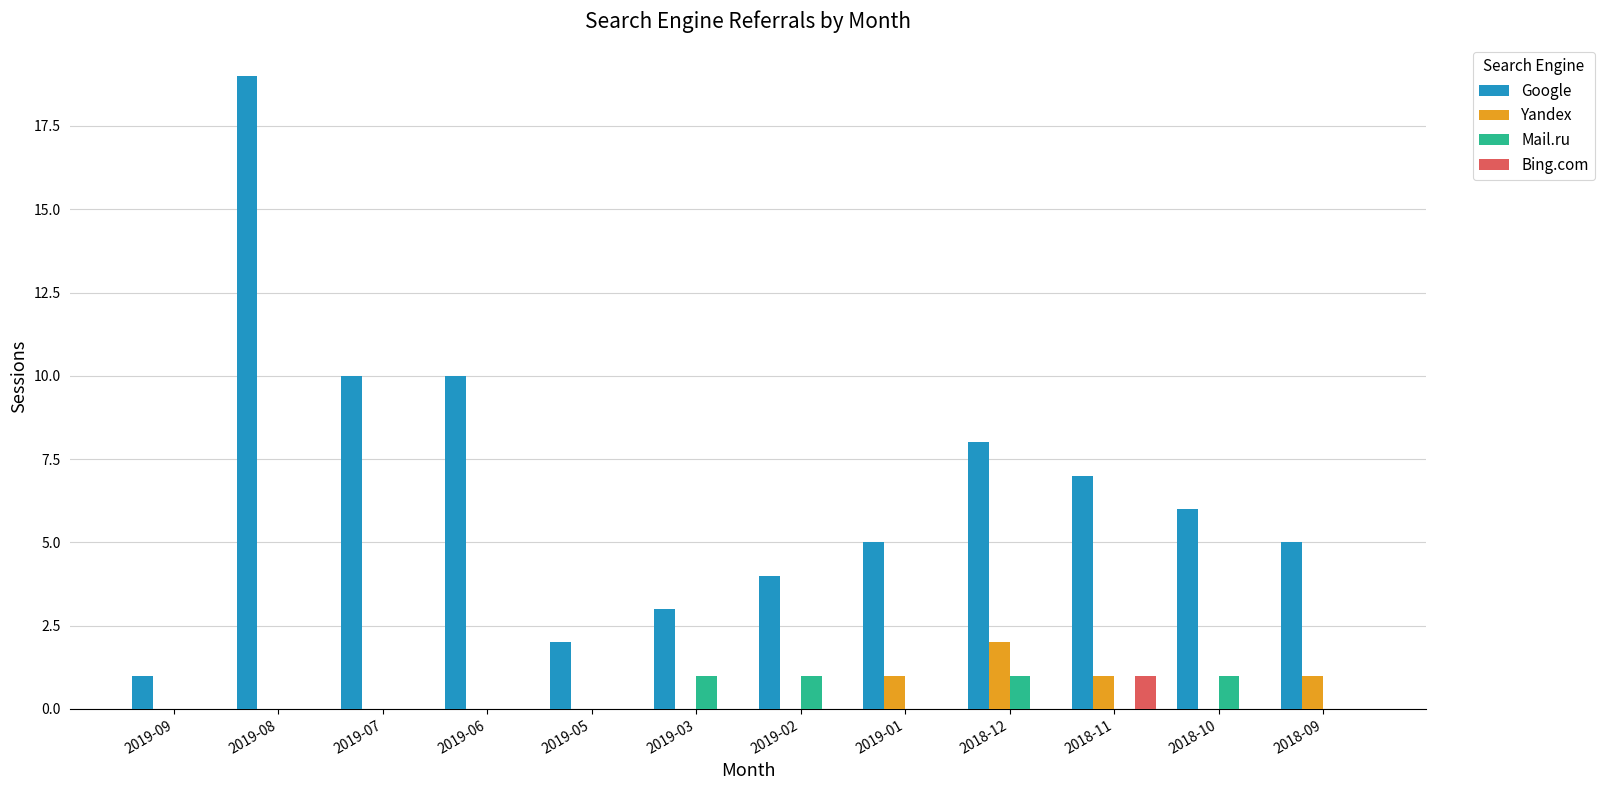

Are the bars grouped side by side (vs. stacked)?

Yes